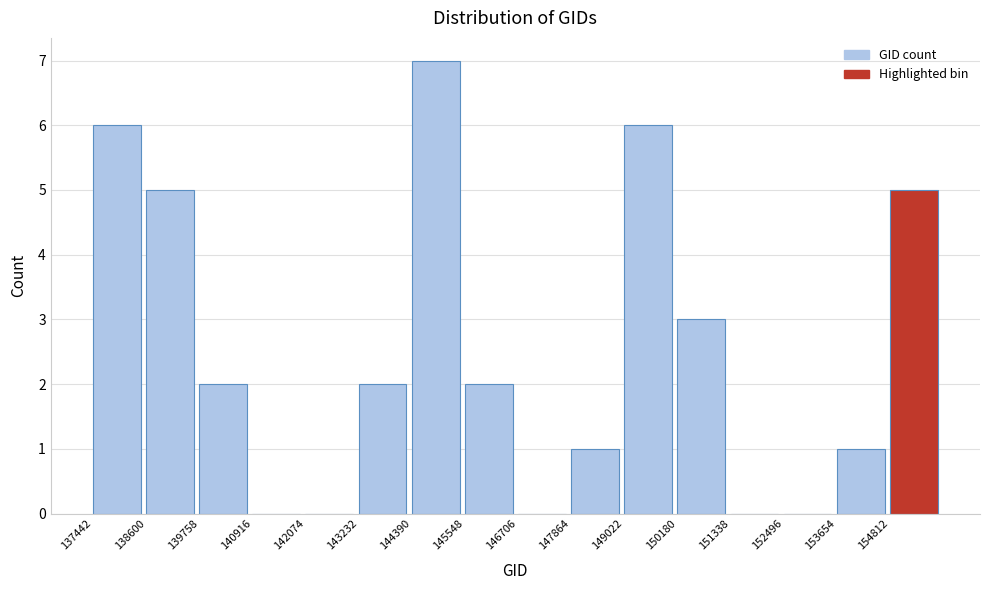

Over which range of the x-axis is the bar tallest?

144400 to 145600